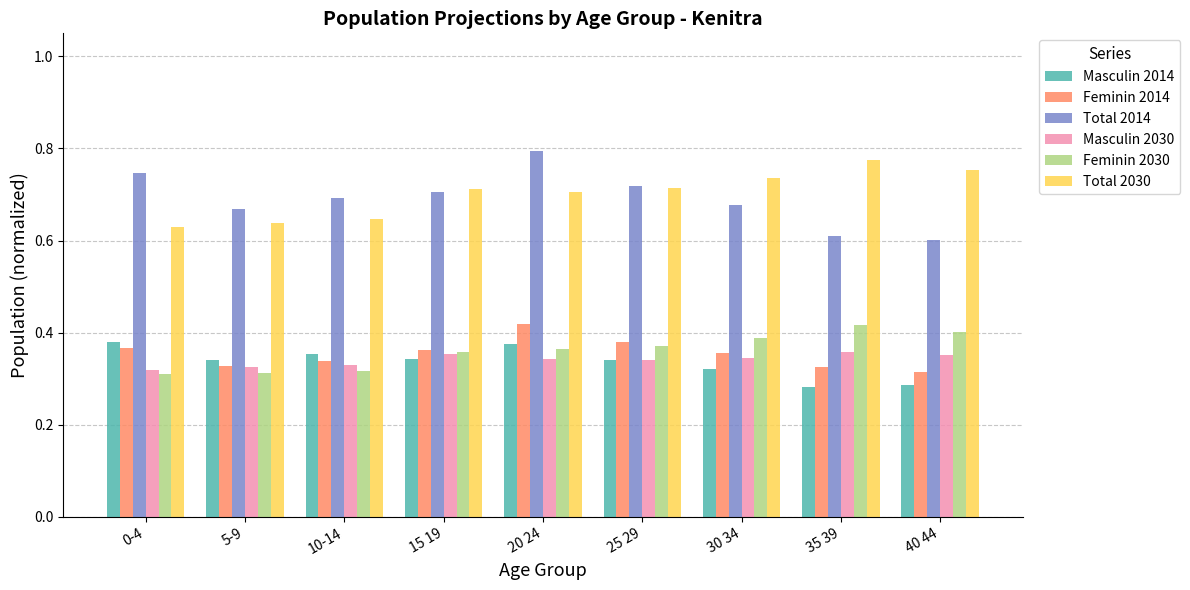

The Feminin 2030 series shows 0.5 at 10-14. True or false?

False